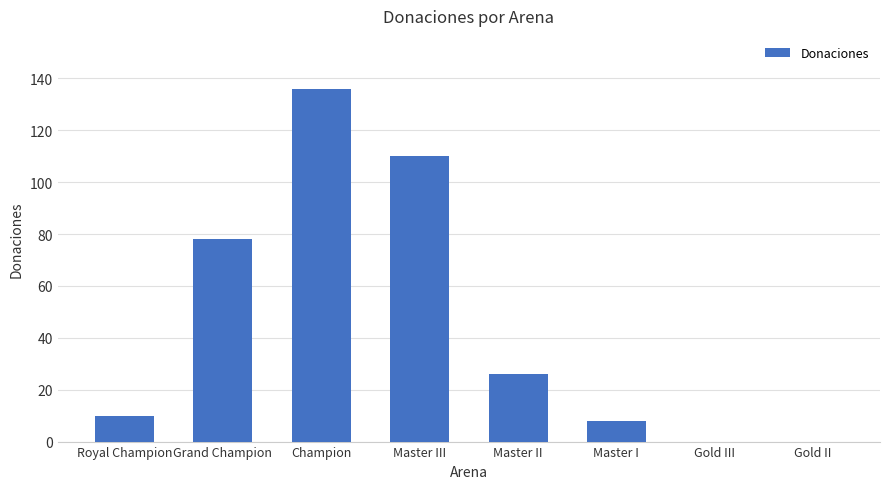

What is the sum of all values?

368